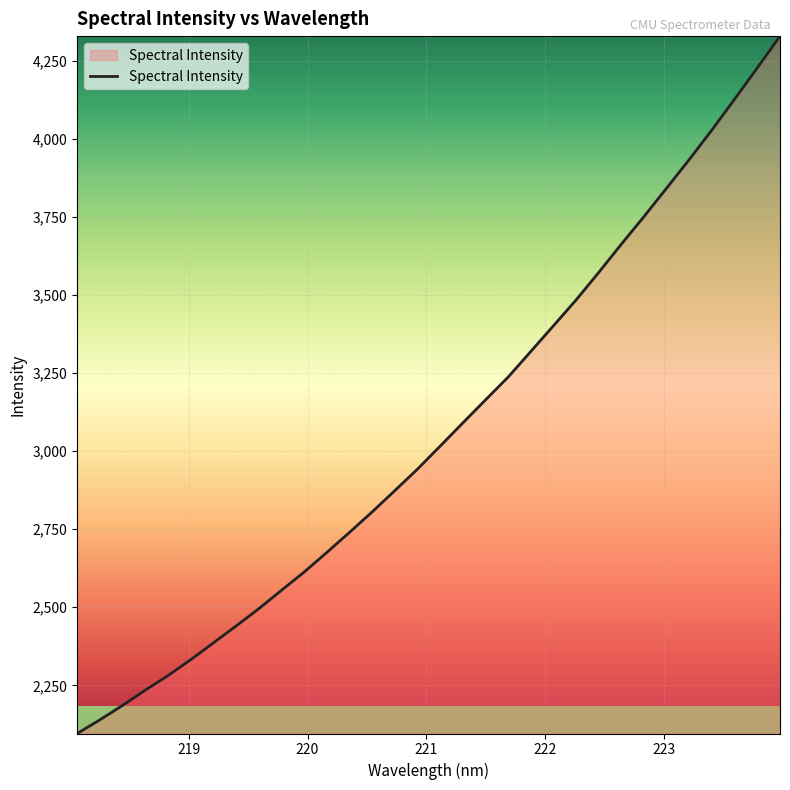

What is the difference between the maximum and minimum values?

2232.9